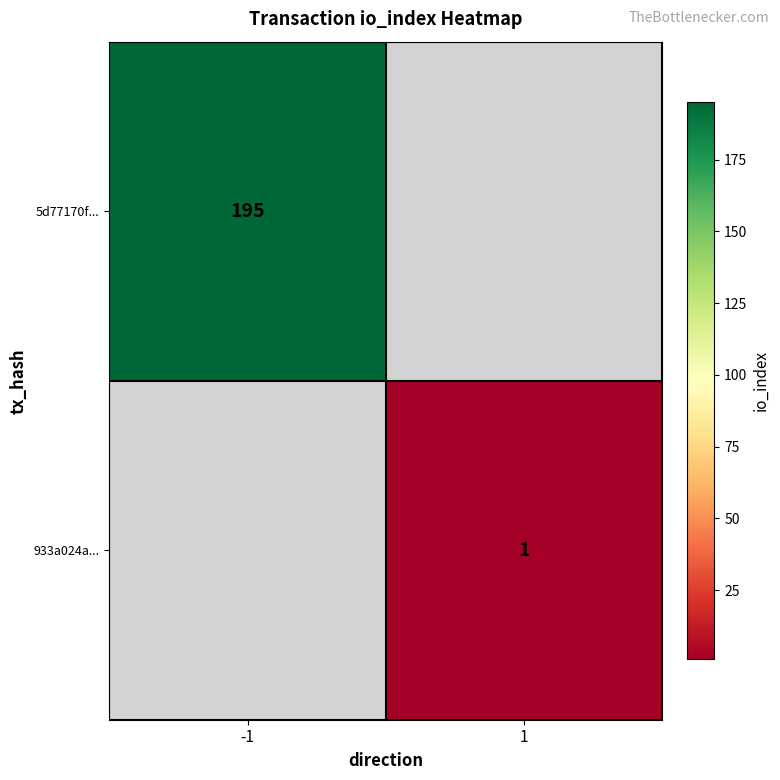

What is the smallest value displayed?

1.0